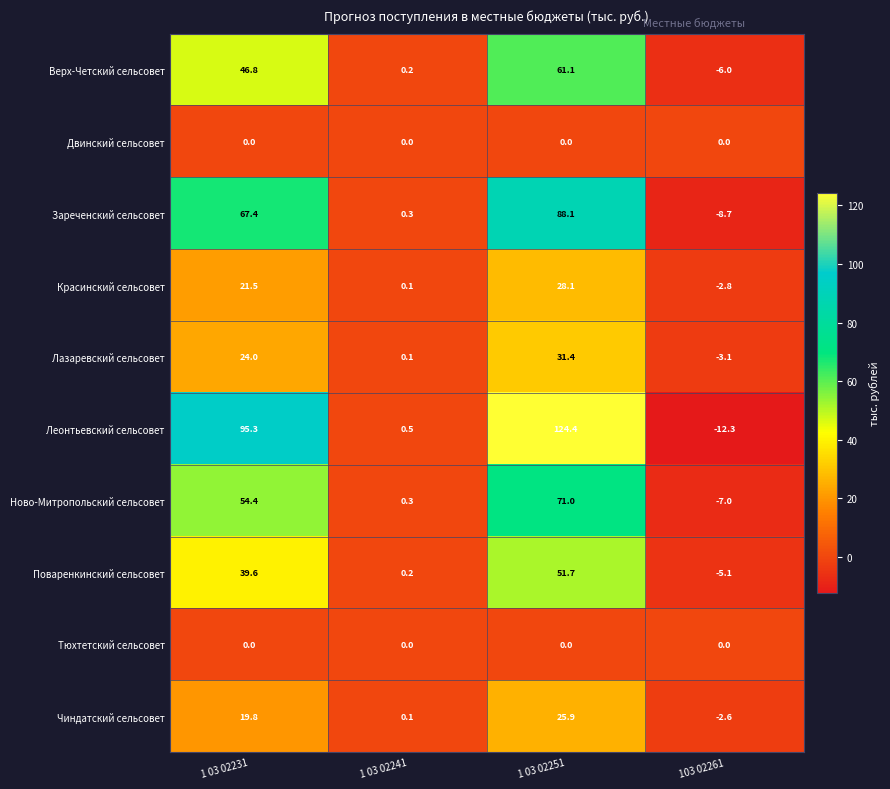

What is the difference between the maximum and second lowest values in the Чиндатский сельсовет series?

25.8